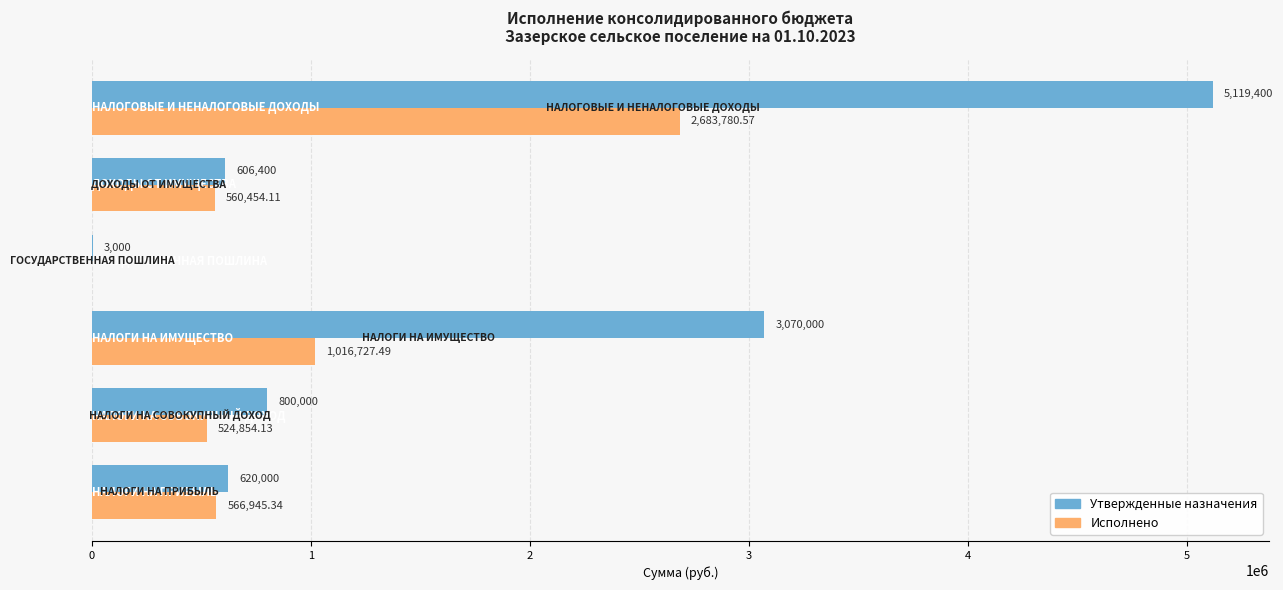

Which series has the largest total across all categories?

Утвержденные назначения